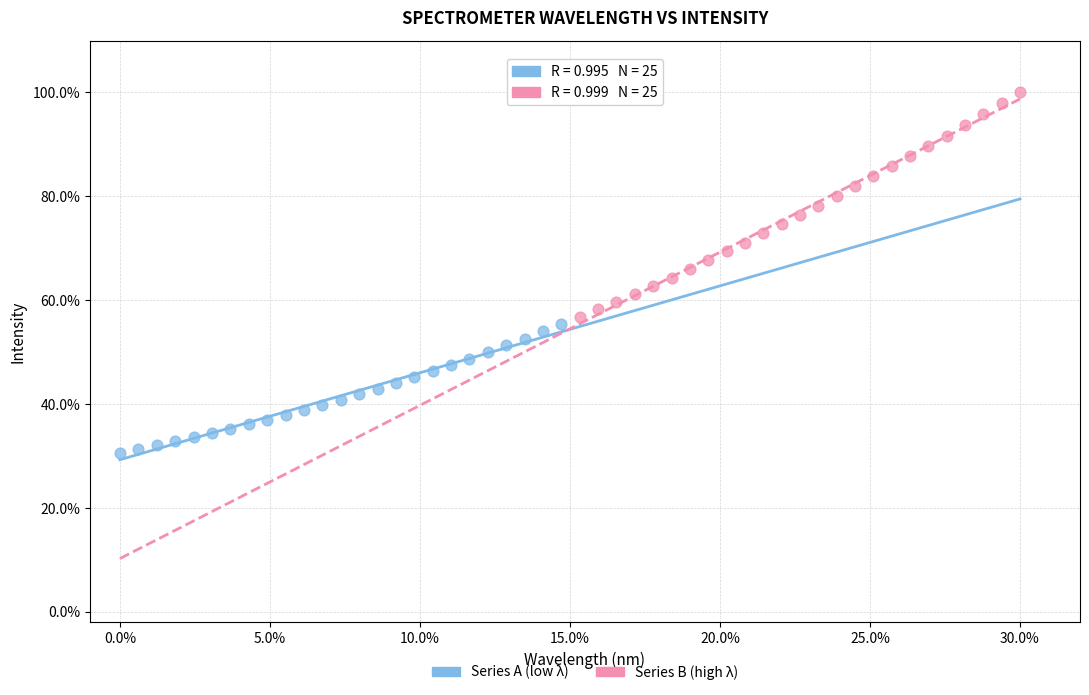

What are all the series names shown in the legend?

Series A (low λ), Series B (high λ)